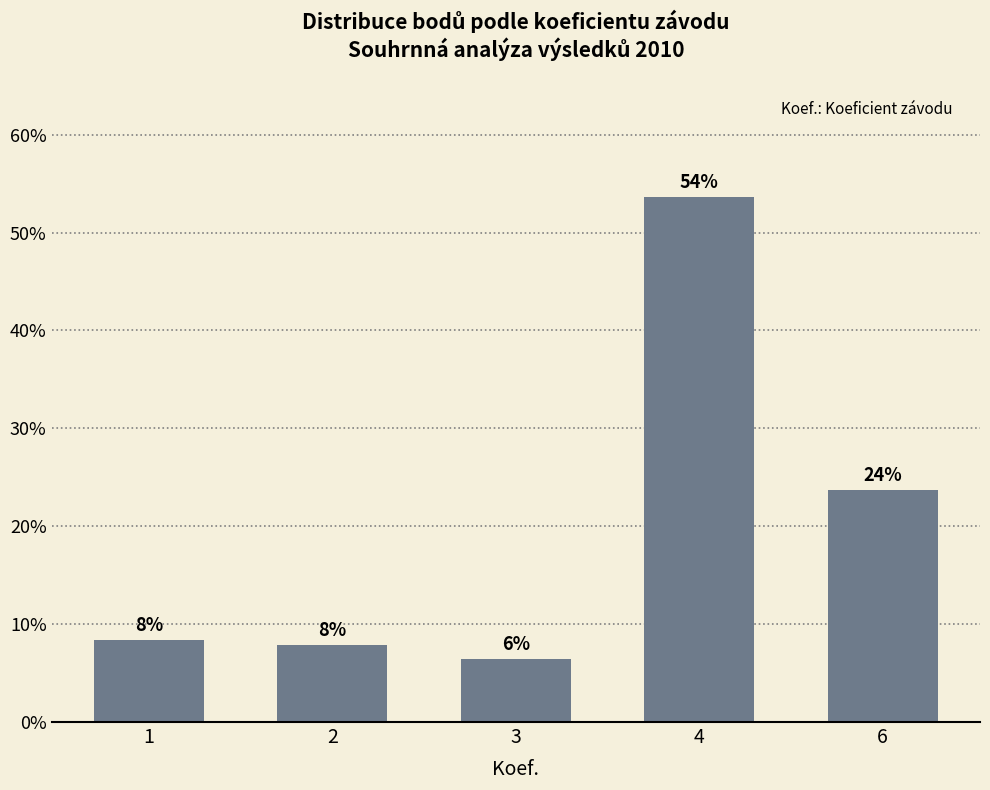

Reading left to right, extract all data points from this chart.

0.1	0.1	0.1	0.5	0.2